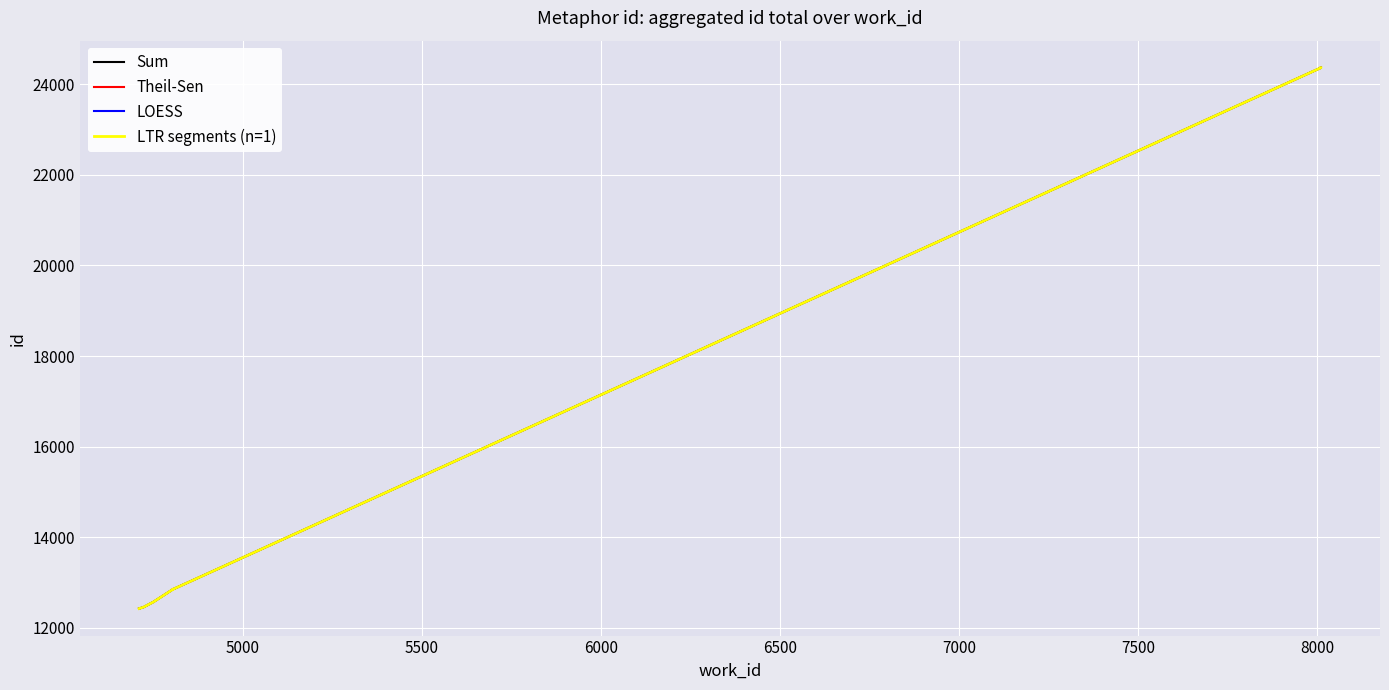

Which series has the largest total across all categories?

Sum